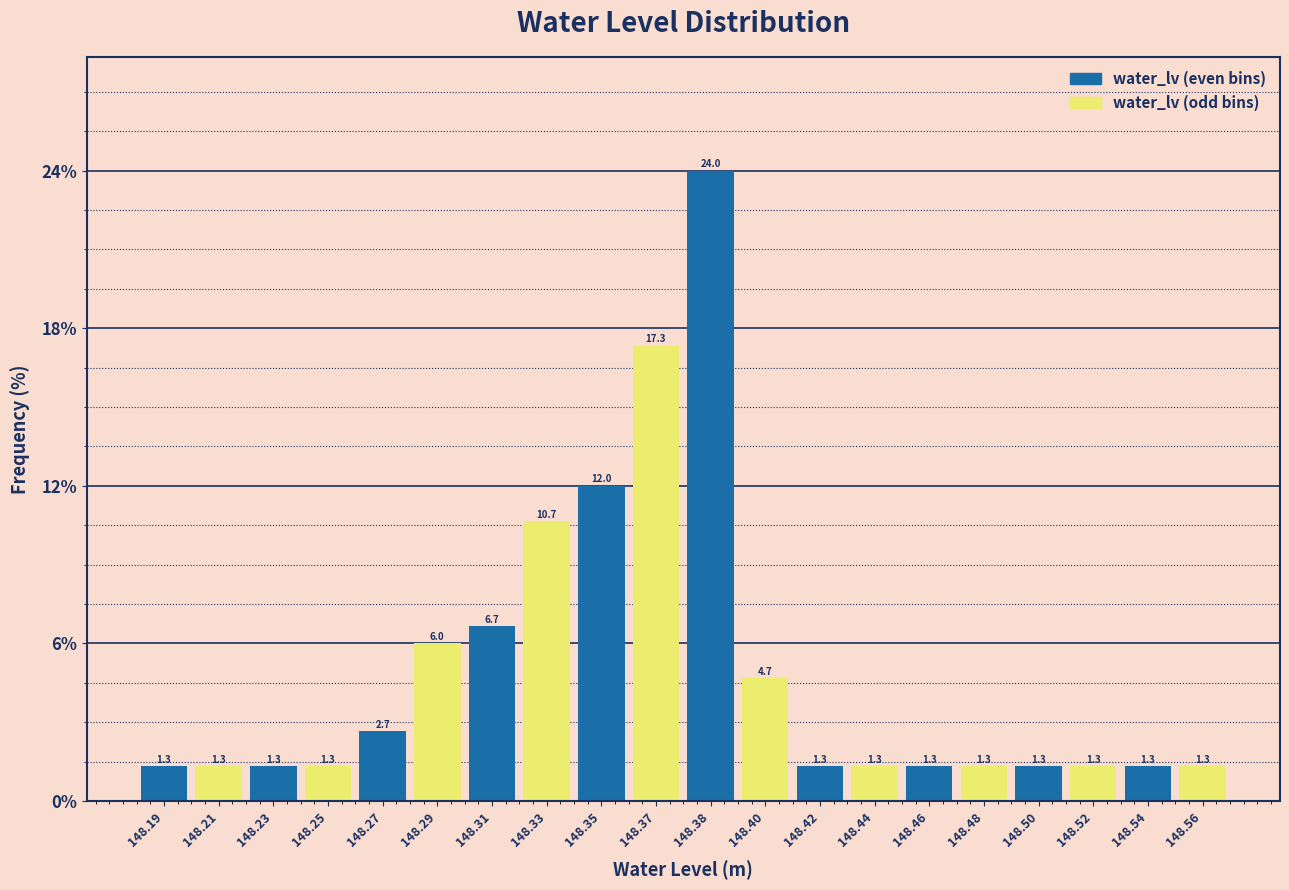

Reading left to right, list all the values displayed in this chart.

148.19=1.3	148.21=1.3	148.23=1.3	148.25=1.3	148.27=2.7	148.29=6.0	148.31=6.7	148.33=10.7	148.35=12.0	148.37=17.3	148.38=24.0	148.40=4.7	148.42=1.3	148.44=1.3	148.46=1.3	148.48=1.3	148.50=1.3	148.52=1.3	148.54=1.3	148.56=1.3